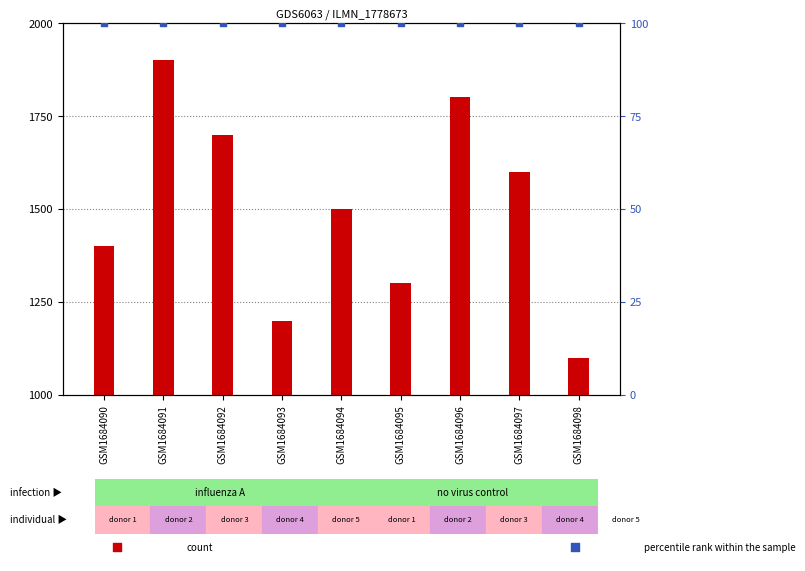

Which series reaches the maximum Y coordinate?

count